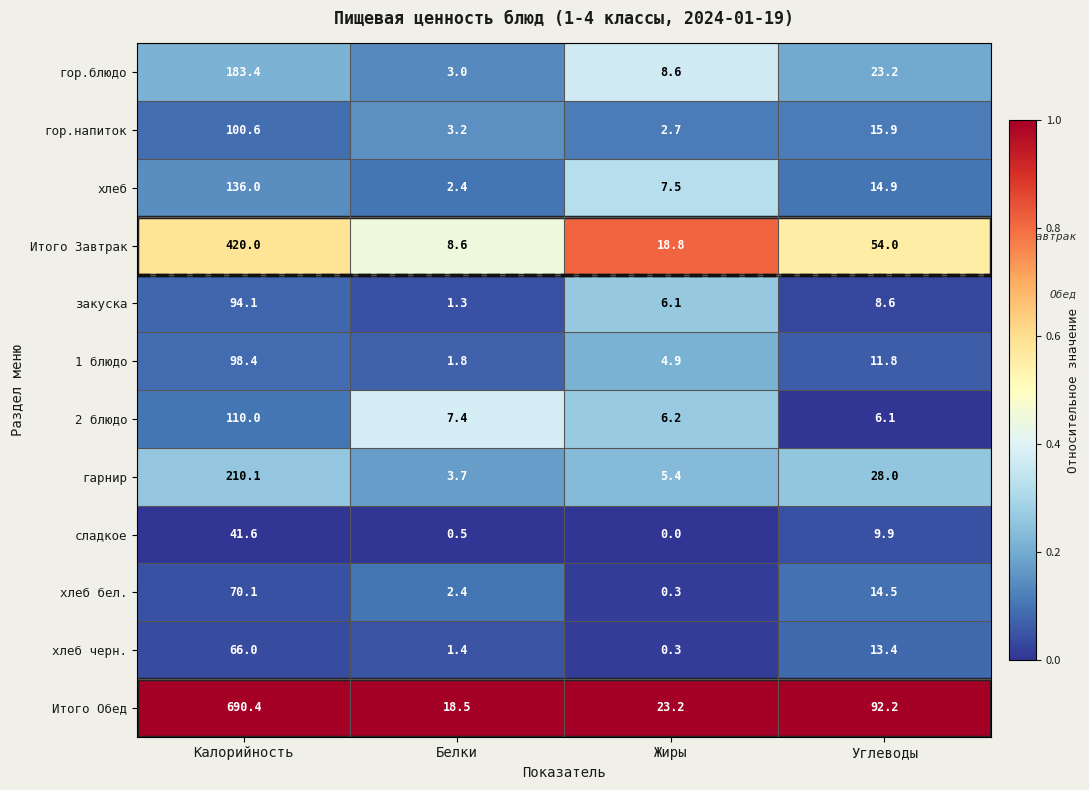

True or false: 2 блюдо has a value of 110.0 at Калорийность.

True